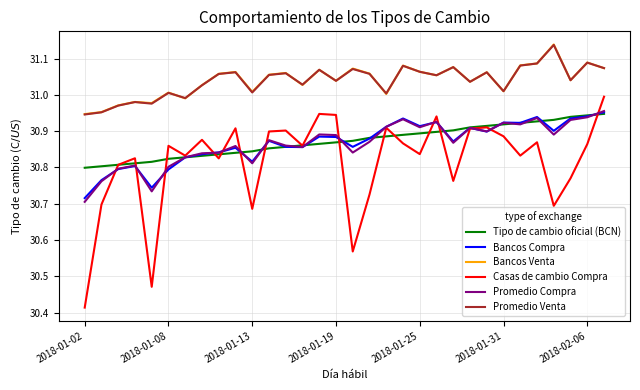

True or false: Casas de cambio Compra and Promedio Venta cross at least once.

False